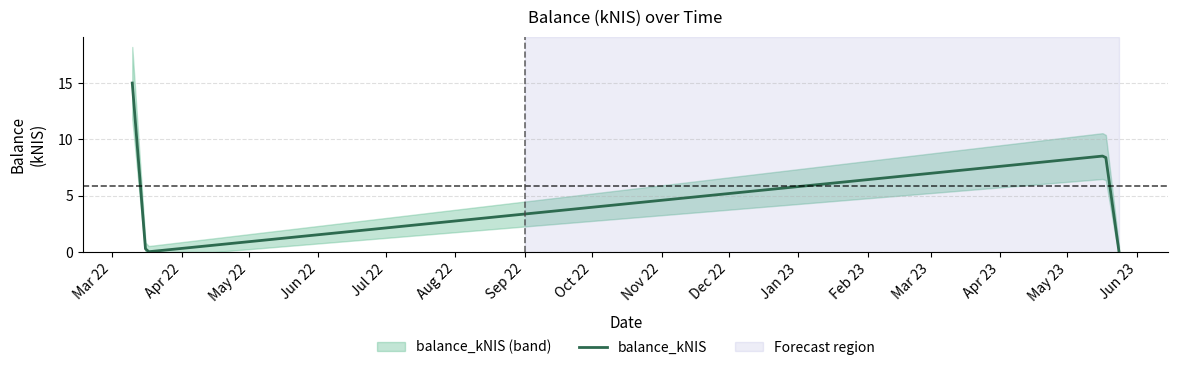

Reading right to left, transcribe all the data shown in this chart.

3=0.0	2=8.6	1=0.0	0=15.0